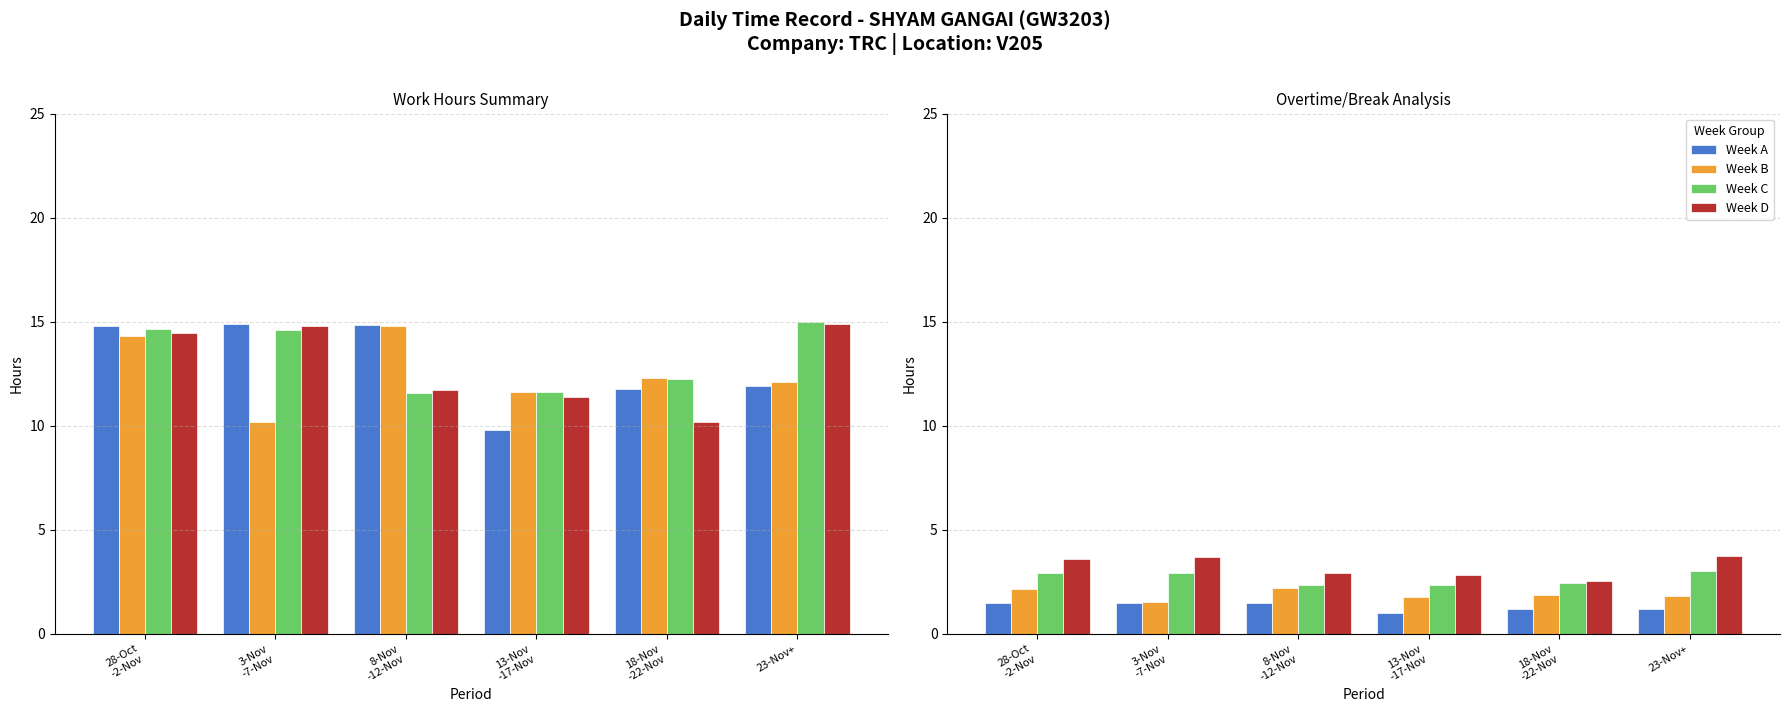

How many data points in Week A are above 1?

5